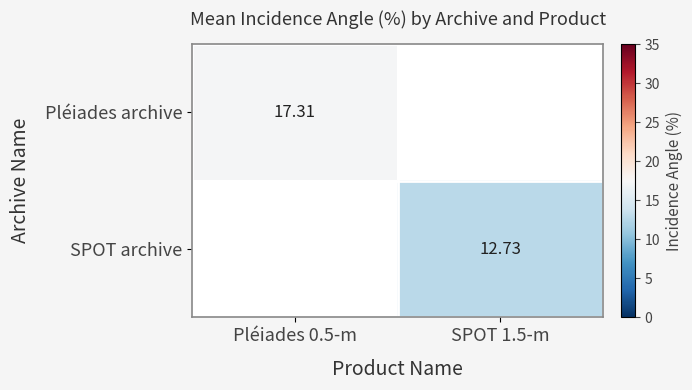

What is the greatest value displayed?

17.3